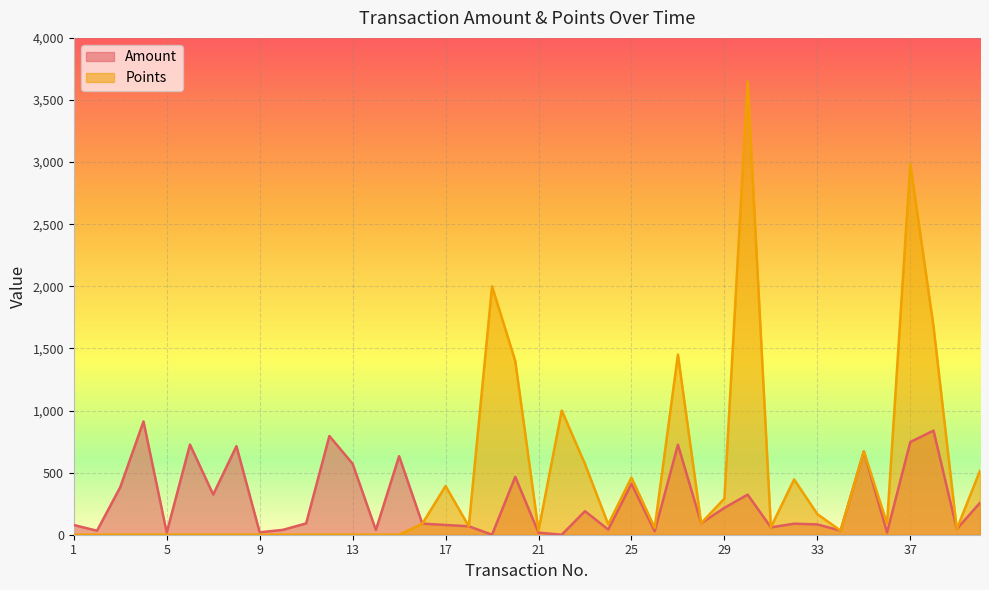

The value of Points at 19 is 515.0. True or false?

False